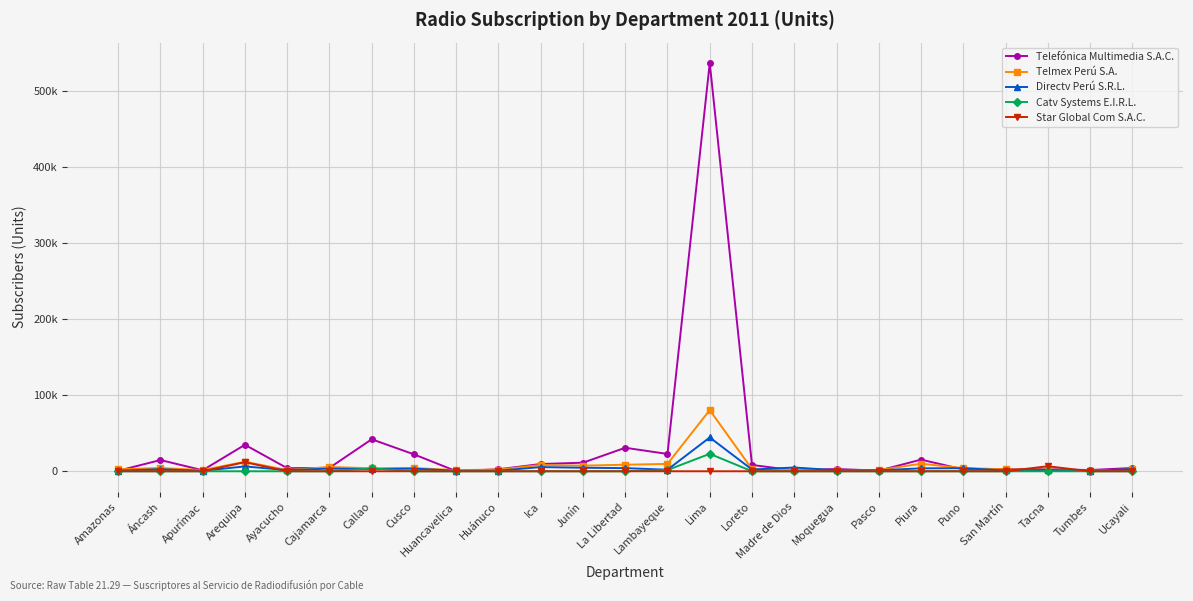

What are all the series names shown in the legend?

Telefónica Multimedia S.A.C., Telmex Perú S.A., Directv Perú S.R.L., Catv Systems E.I.R.L., Star Global Com S.A.C.